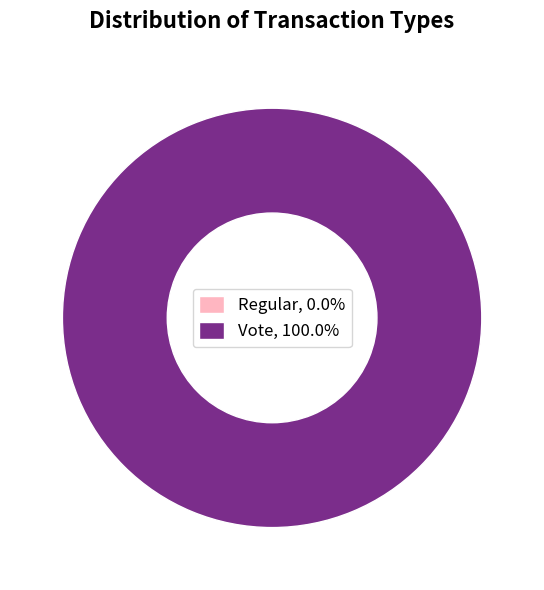

The Vote slice represents 100% of the pie. True or false?

True